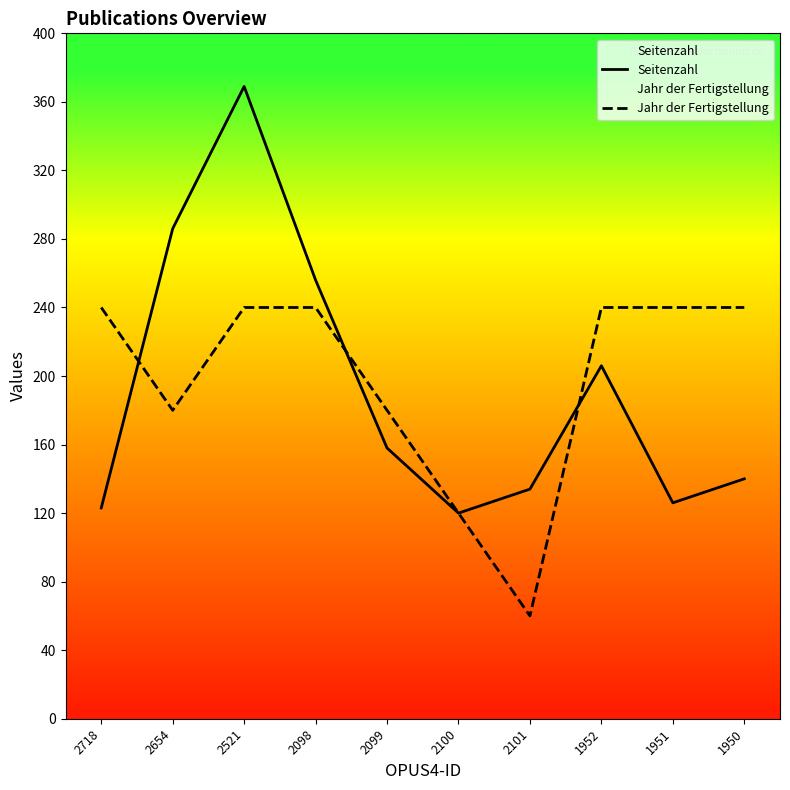

At which category is the sum across all series the highest?

2521